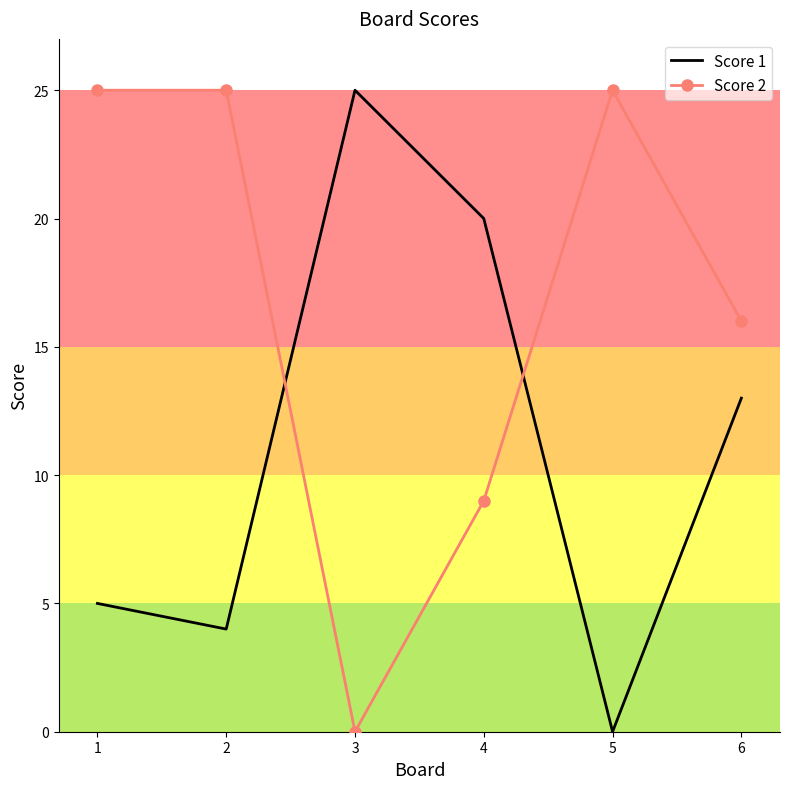

True or false: Score 1 and Score 2 intersect in this chart.

True